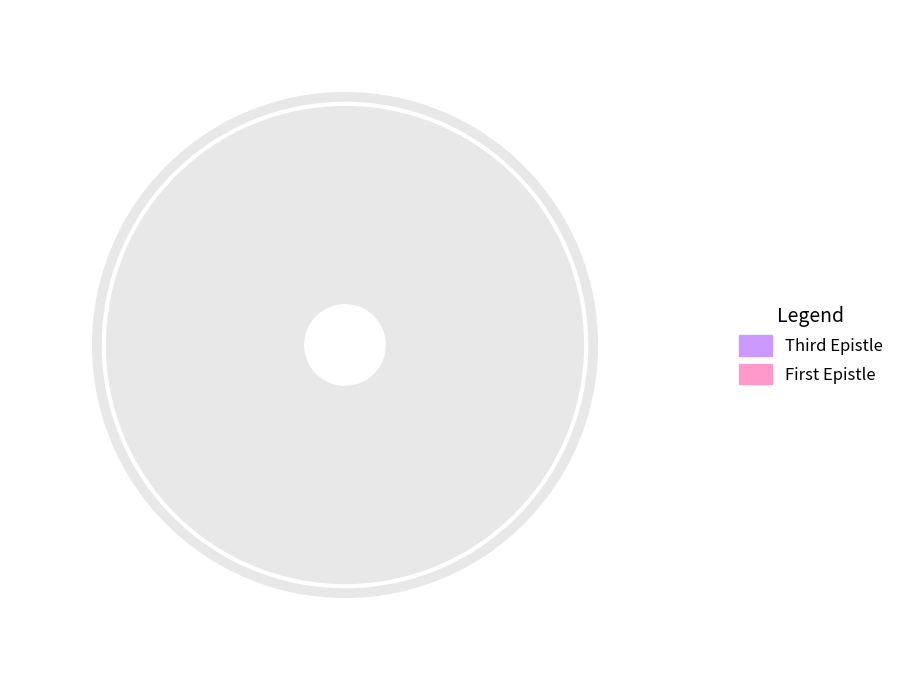

What is the smallest slice in the pie chart?

Third Epistle